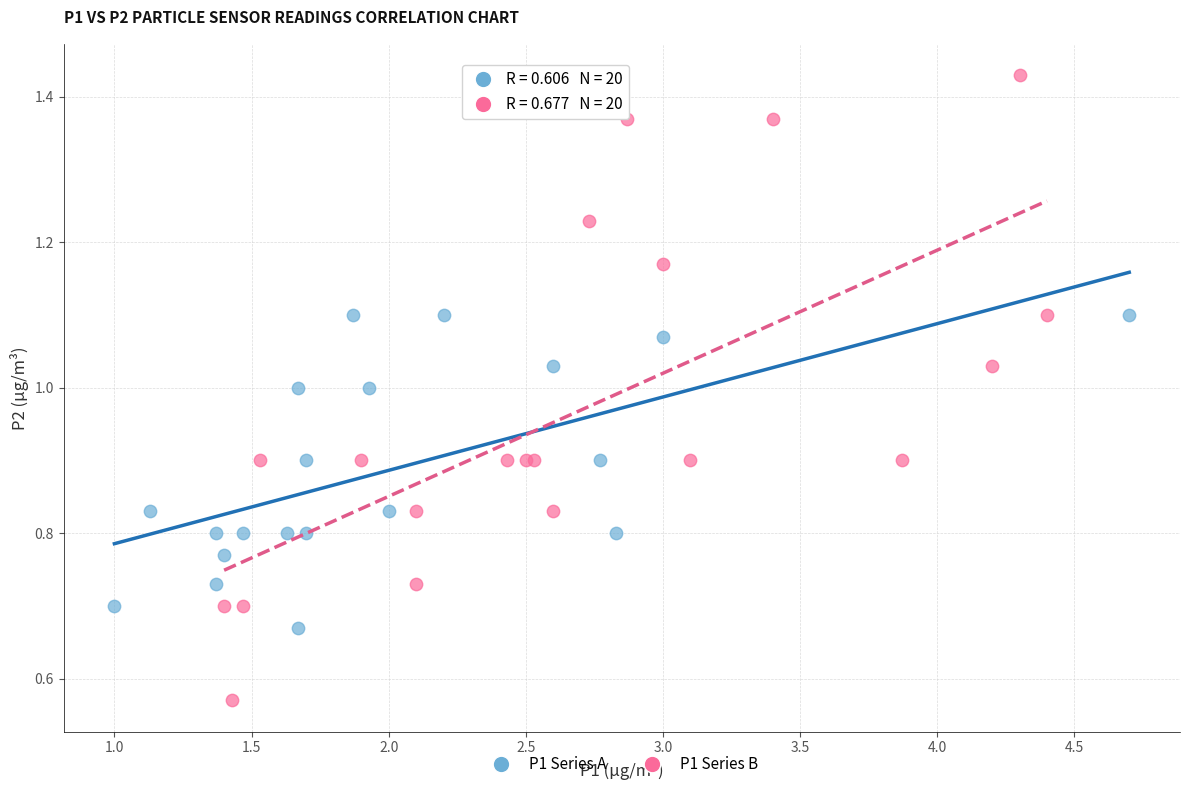

Which series contains the highest Y value?

P1 Series B